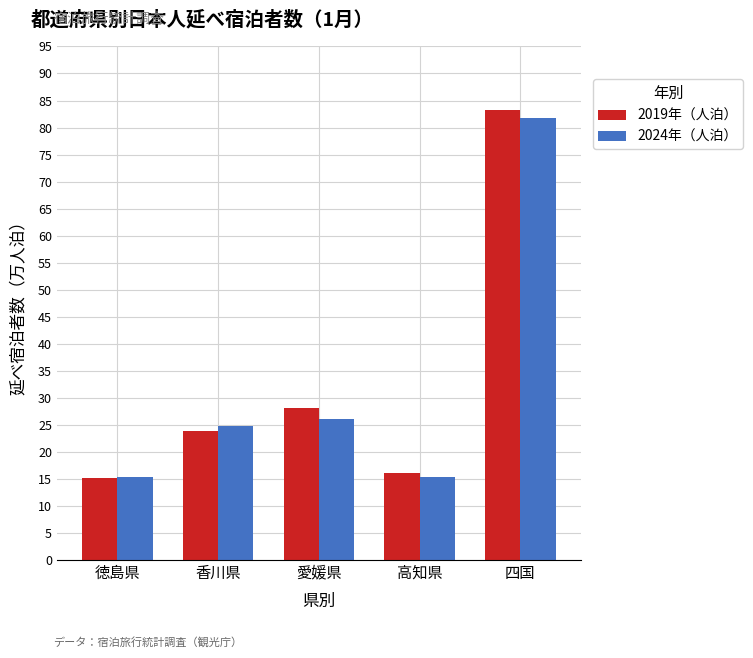

What are all the series names shown in the legend?

2019年（人泊）, 2024年（人泊）